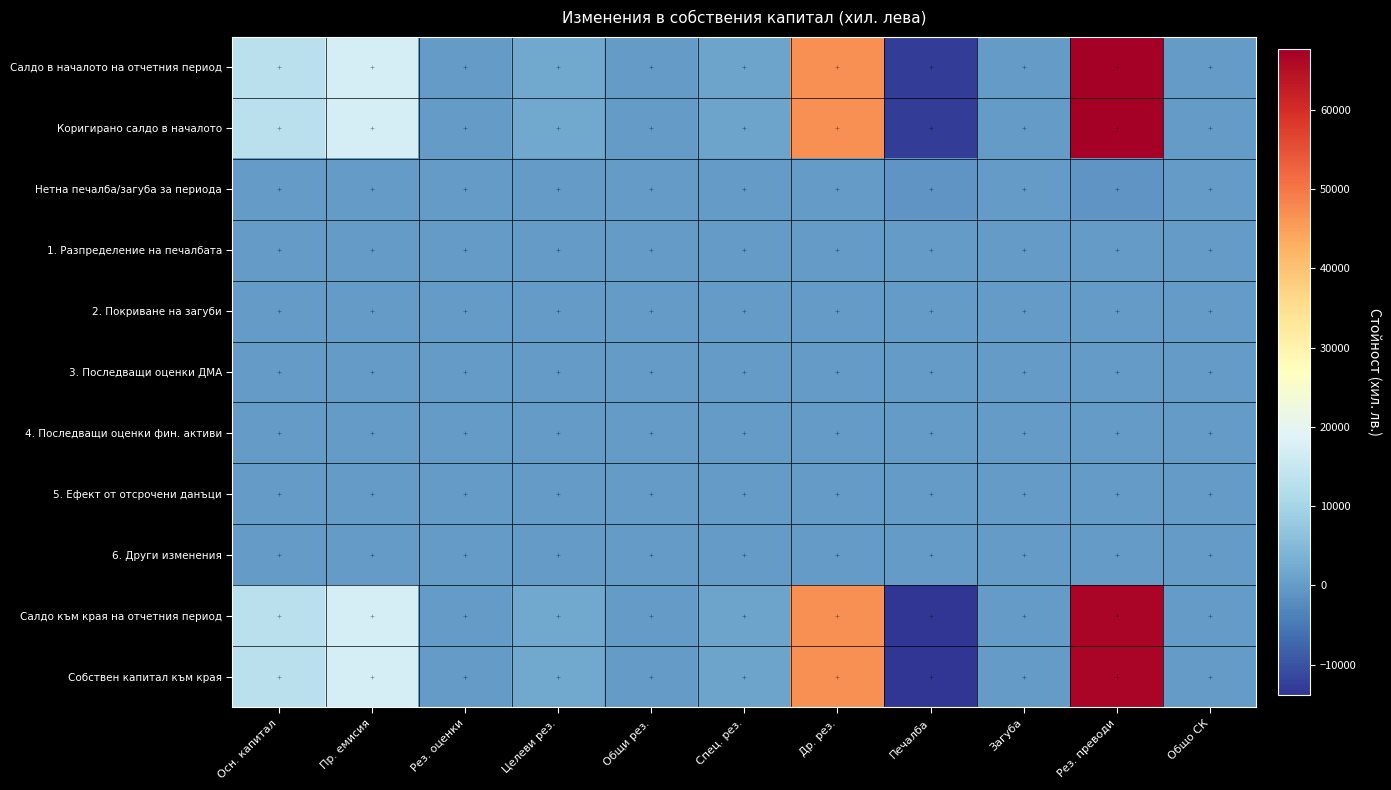

Reading right to left, what are all the values shown in this chart?

Салдо в началото на отчетния период: Общо СК=1	Рез. преводи=67703	Загуба=0	Печалба=-12853	Др. рез.=46964	Спец. рез.=1210	Общи рез.=0	Целеви рез.=1877	Рез. оценки=0	Пр. емисия=17348	Осн. капитал=13157
Коригирано салдо в началото: Общо СК=1	Рез. преводи=67703	Загуба=0	Печалба=-12853	Др. рез.=46964	Спец. рез.=1210	Общи рез.=0	Целеви рез.=1877	Рез. оценки=0	Пр. емисия=17348	Осн. капитал=13157
Нетна печалба/загуба за периода: Общо СК=0	Рез. преводи=-1008	Загуба=0	Печалба=-1008	Др. рез.=0	Спец. рез.=0	Общи рез.=0	Целеви рез.=0	Рез. оценки=0	Пр. емисия=0	Осн. капитал=0
1. Разпределение на печалбата: Общо СК=0	Рез. преводи=0	Загуба=0	Печалба=0	Др. рез.=0	Спец. рез.=0	Общи рез.=0	Целеви рез.=0	Рез. оценки=0	Пр. емисия=0	Осн. капитал=0
2. Покриване на загуби: Общо СК=0	Рез. преводи=1	Загуба=1	Печалба=0	Др. рез.=0	Спец. рез.=0	Общи рез.=0	Целеви рез.=0	Рез. оценки=0	Пр. емисия=0	Осн. капитал=0
3. Последващи оценки ДМА: Общо СК=0	Рез. преводи=0	Загуба=0	Печалба=0	Др. рез.=0	Спец. рез.=0	Общи рез.=0	Целеви рез.=0	Рез. оценки=0	Пр. емисия=0	Осн. капитал=0
4. Последващи оценки фин. активи: Общо СК=0	Рез. преводи=0	Загуба=0	Печалба=0	Др. рез.=0	Спец. рез.=0	Общи рез.=0	Целеви рез.=0	Рез. оценки=0	Пр. емисия=0	Осн. капитал=0
5. Ефект от отсрочени данъци: Общо СК=0	Рез. преводи=0	Загуба=0	Печалба=0	Др. рез.=0	Спец. рез.=0	Общи рез.=0	Целеви рез.=0	Рез. оценки=0	Пр. емисия=0	Осн. капитал=0
6. Други изменения: Общо СК=0	Рез. преводи=0	Загуба=0	Печалба=0	Др. рез.=0	Спец. рез.=0	Общи рез.=0	Целеви рез.=0	Рез. оценки=0	Пр. емисия=0	Осн. капитал=0
Салдо към края на отчетния период: Общо СК=1	Рез. преводи=66696	Загуба=0	Печалба=-13860	Др. рез.=46964	Спец. рез.=1210	Общи рез.=0	Целеви рез.=1877	Рез. оценки=0	Пр. емисия=17348	Осн. капитал=13157
Собствен капитал към края: Общо СК=1	Рез. преводи=66696	Загуба=0	Печалба=-13860	Др. рез.=46964	Спец. рез.=1210	Общи рез.=0	Целеви рез.=1877	Рез. оценки=0	Пр. емисия=17348	Осн. капитал=13157